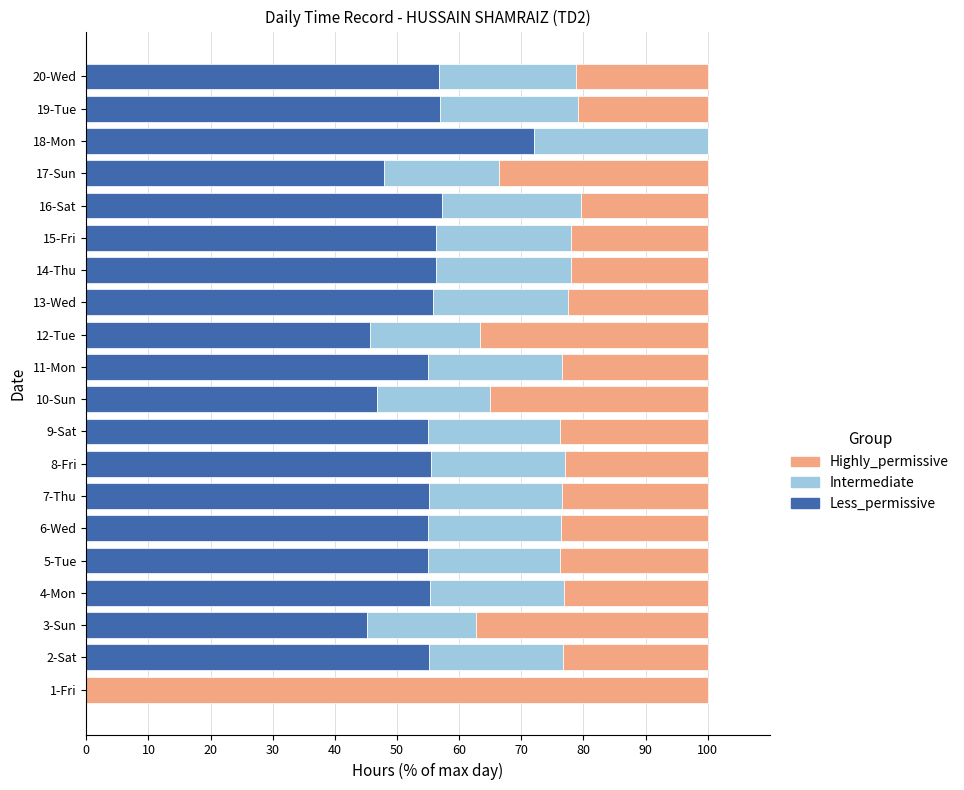

The Less_permissive series shows 76.4 at 17-Sun. True or false?

False